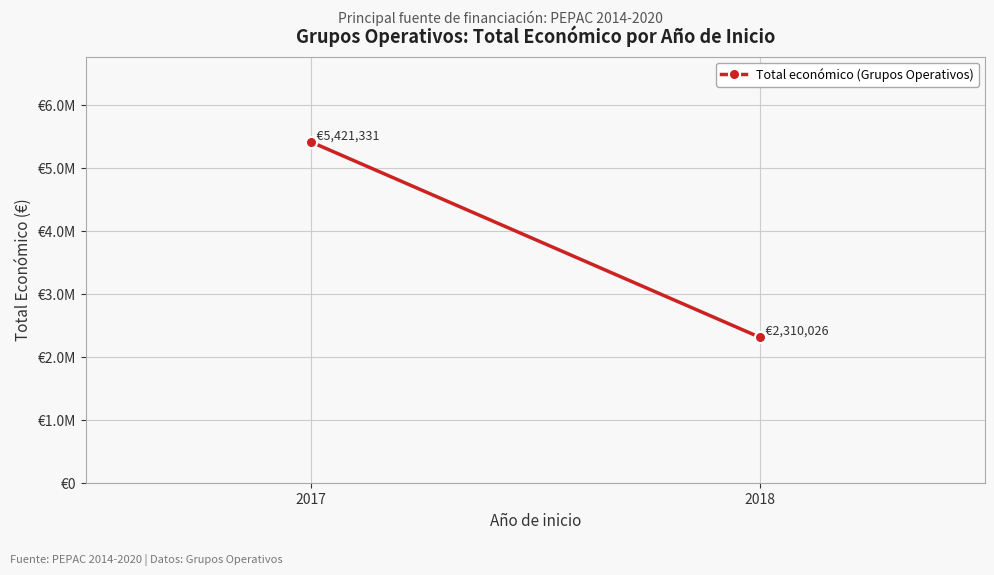

What is the maximum value shown in the chart?

5421331